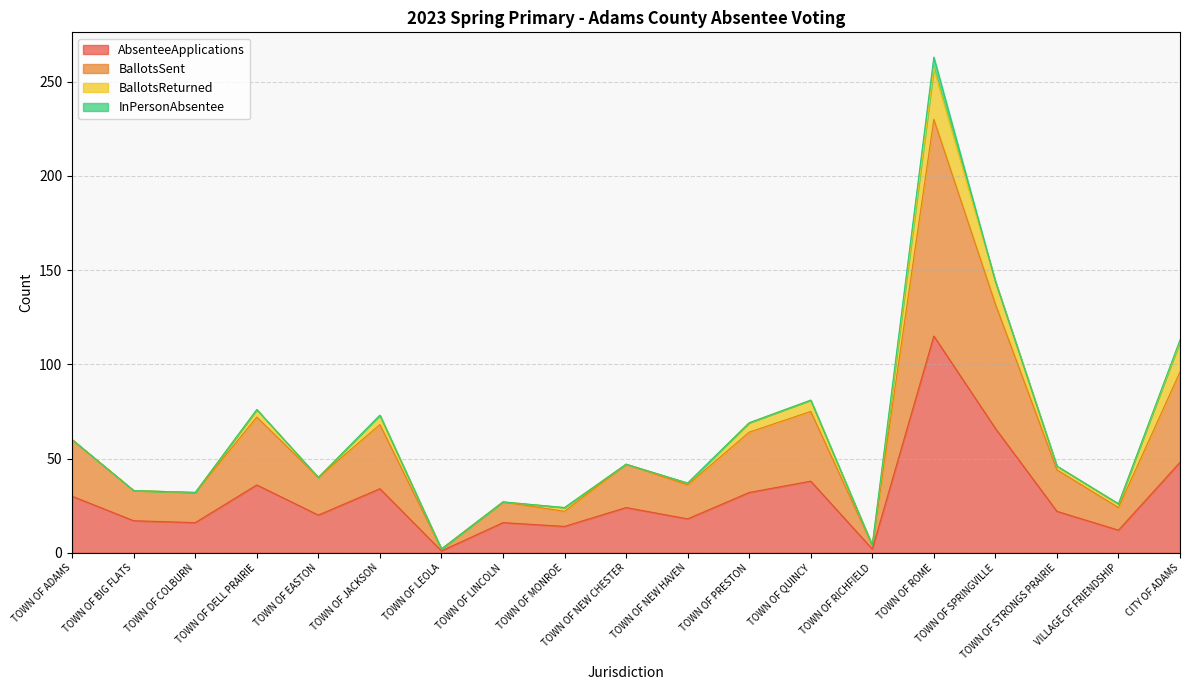

What value does the BallotsSent series have at VILLAGE OF FRIENDSHIP, to the nearest 10?

20